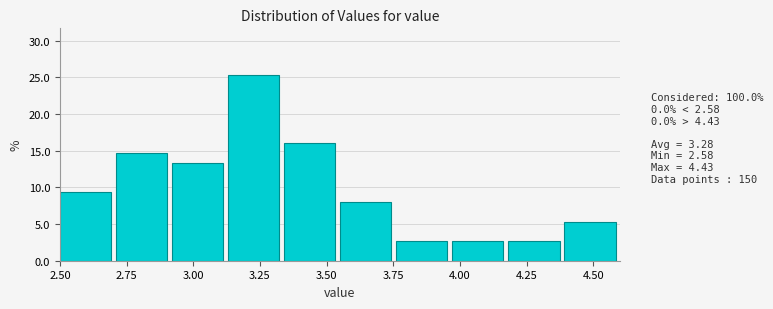

Reading left to right, transcribe this chart: for each bar, give the range it covers on the x-axis and its height. Neither the bar edges nor the heights are printed on the chart, so give them approximately, as read against the axes.

2.50 to 2.71: 9.5
2.71 to 2.92: 14.5
2.92 to 3.13: 13.5
3.13 to 3.34: 25.5
3.34 to 3.55: 16.0
3.55 to 3.76: 8.0
3.76 to 3.97: 2.5
3.97 to 4.18: 2.5
4.18 to 4.39: 2.5
4.39 to 4.60: 5.5